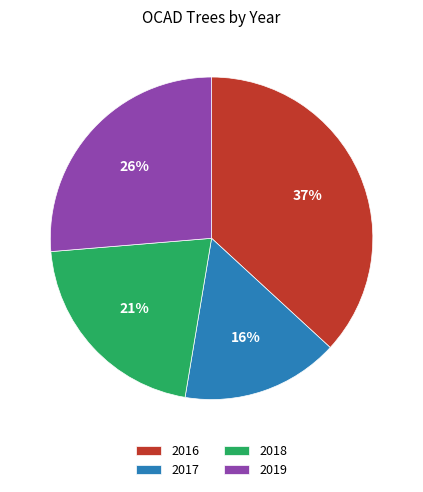

Combined, do 2017 and 2018 account for over 50%?

No